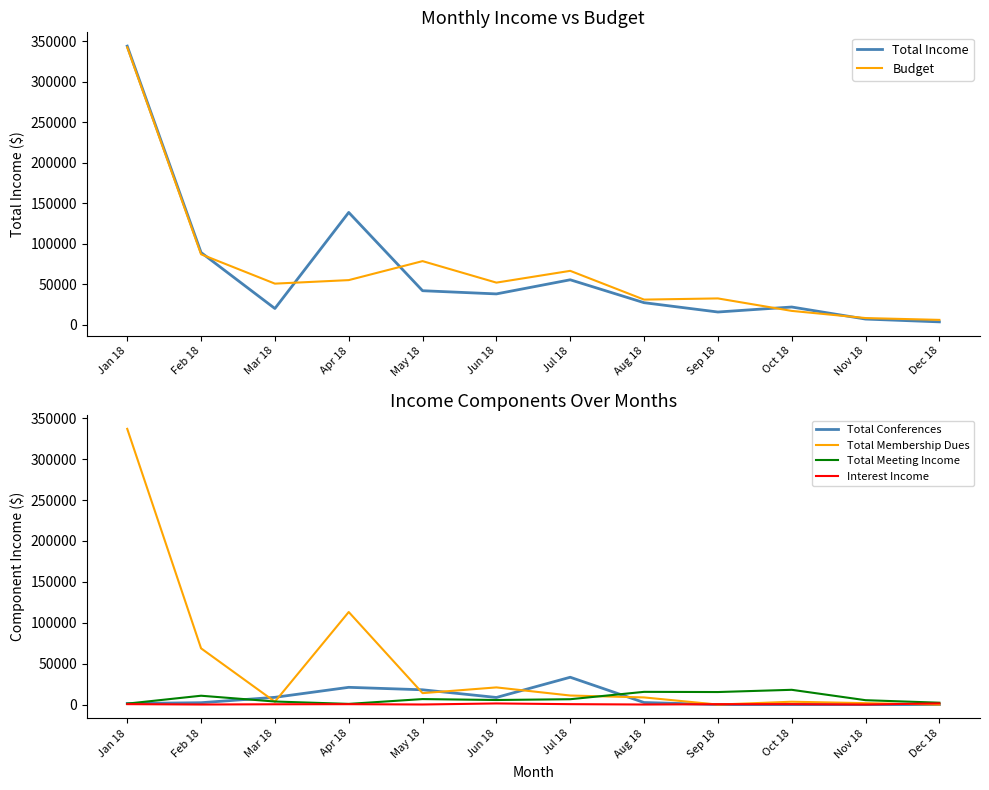

Which series changed the most between Jan 18 and Sep 18?

Total Membership Dues